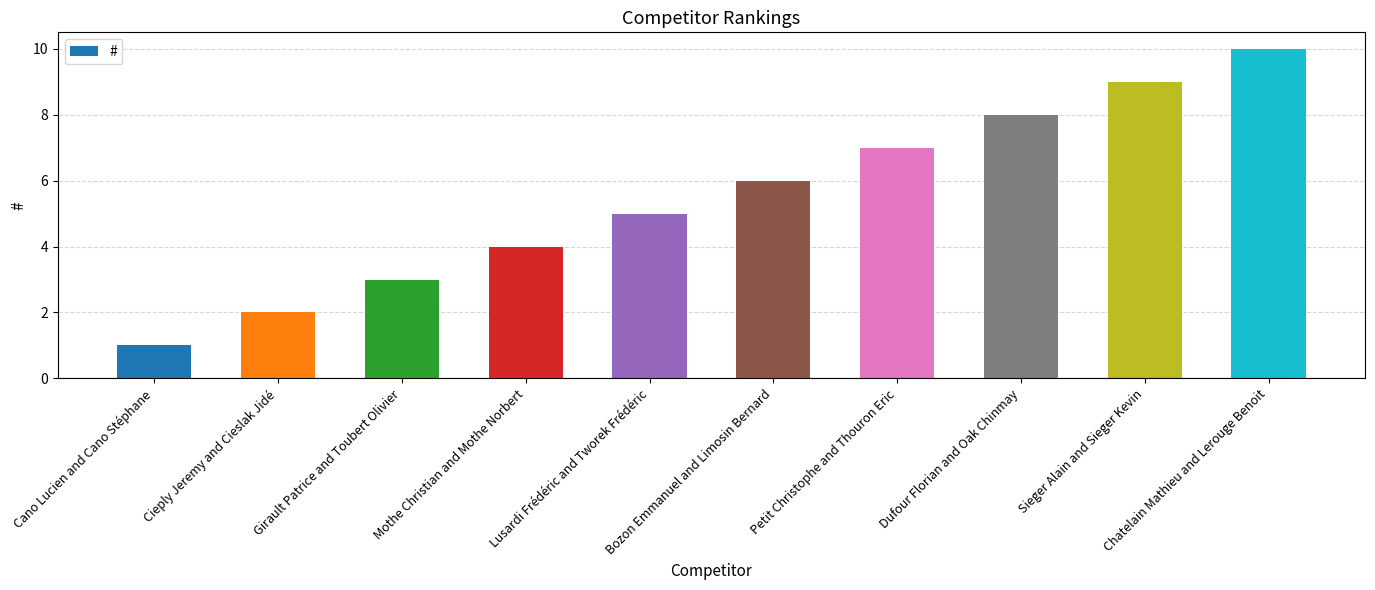

Does the chart contain any negative values?

No